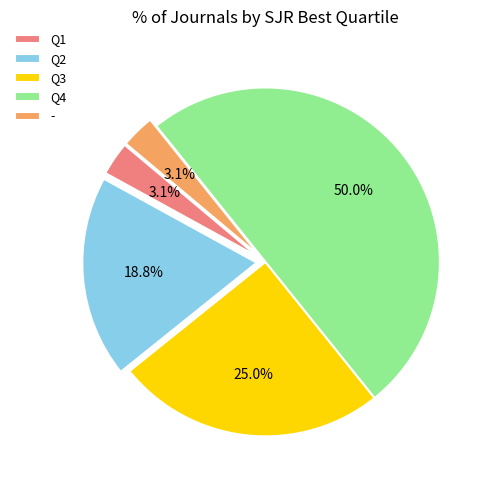

Is it true that Q3 is 13% of the pie?

False